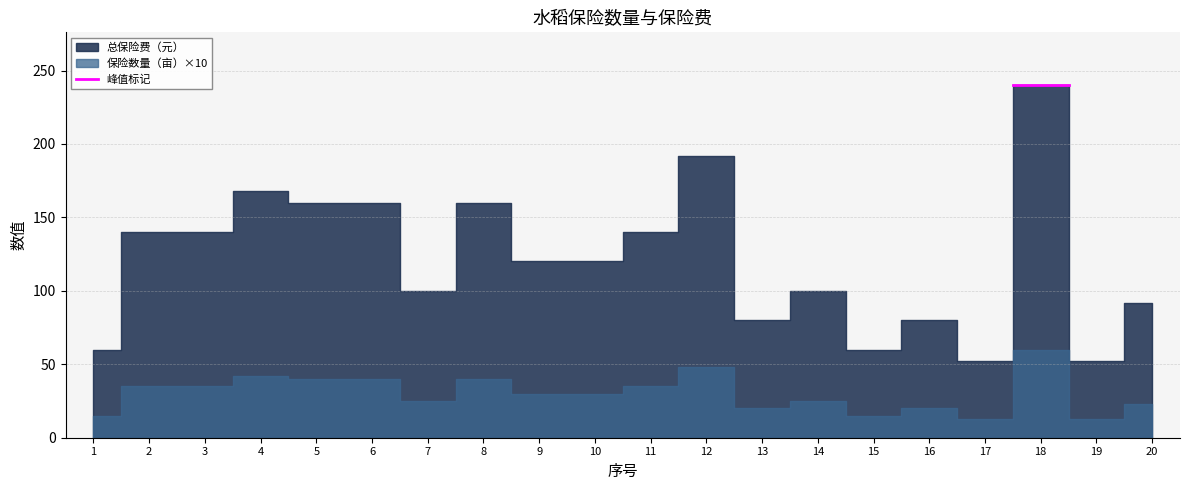

In 保险数量（亩）, how many points are higher than both neighbors (excluding endpoints)?

6